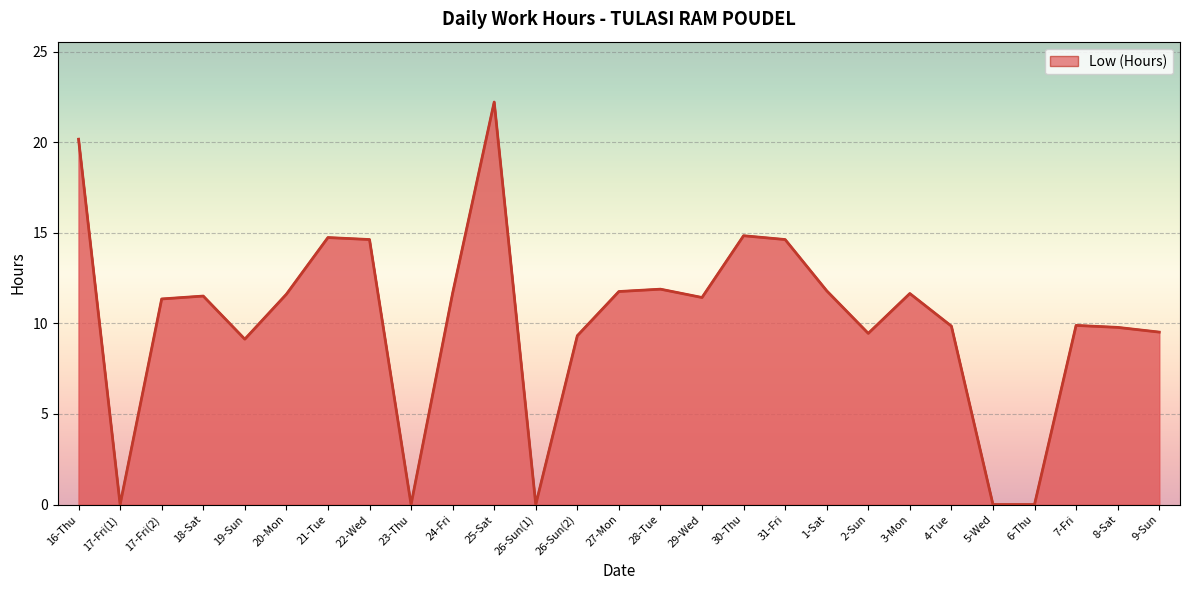

Reading right to left, what are all the values shown in this chart?

9.5	9.8	9.9	0.0	0.0	9.8	11.7	9.4	11.8	14.6	14.8	11.4	11.9	11.8	9.3	0.0	22.2	11.7	0.0	14.6	14.7	11.6	9.1	11.5	11.3	0.0	20.2